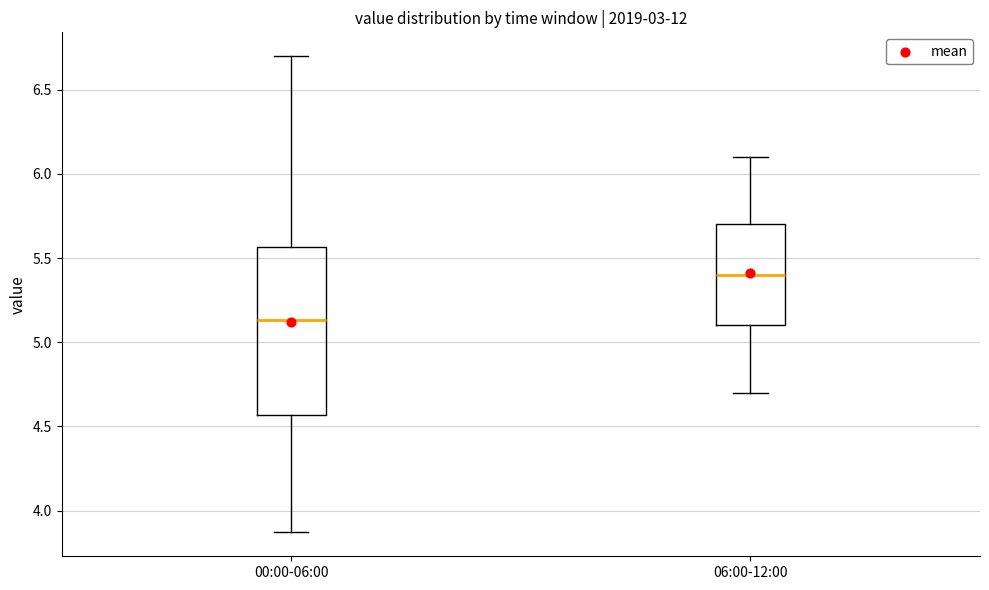

Which box has the lowest median line?

00:00-06:00